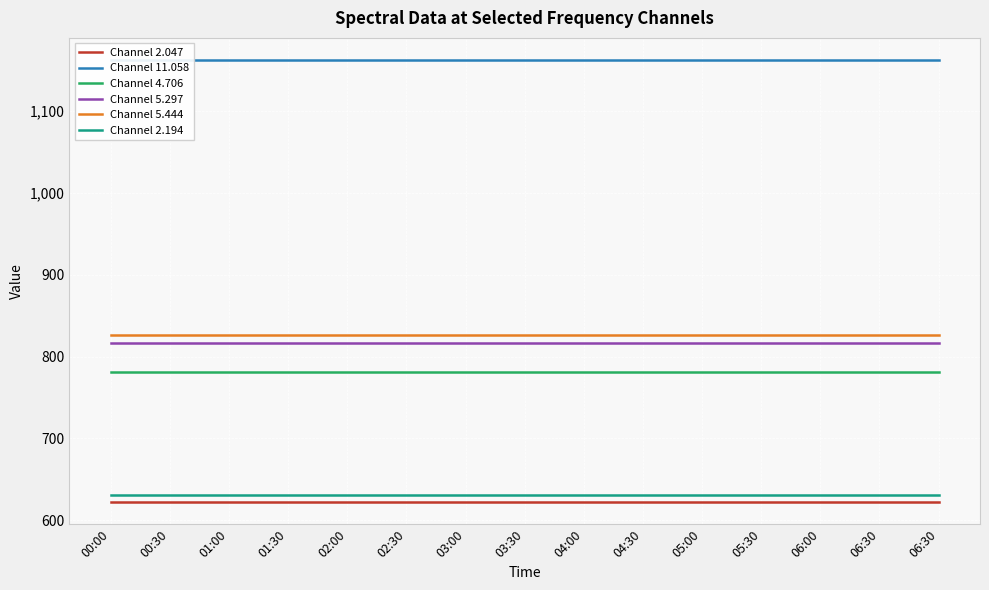

What is the value of the Channel 2.194 point at the 2nd from the left?

631.0